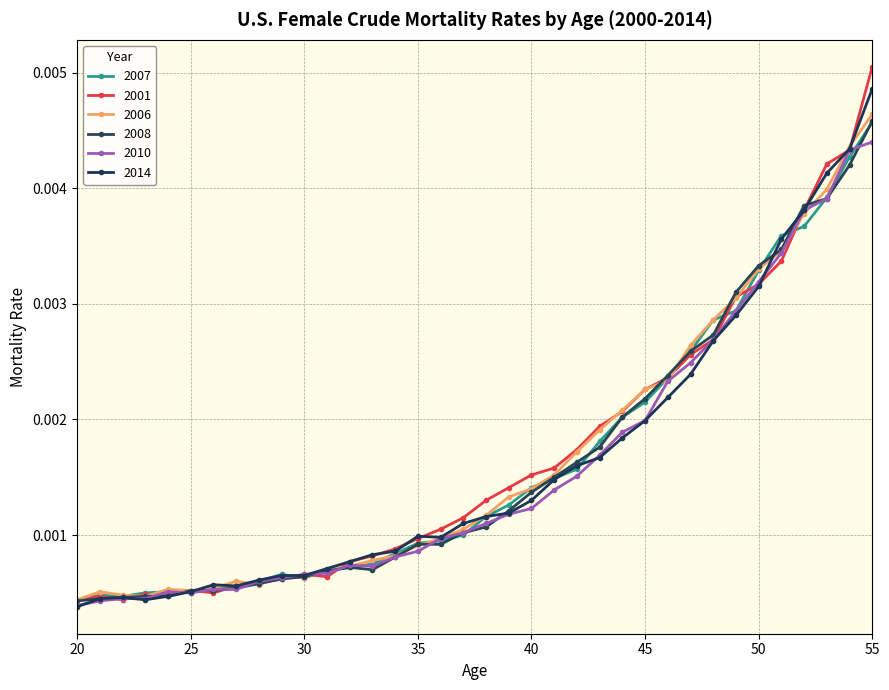

True or false: 2007 has more than 0 interior local peaks.

True